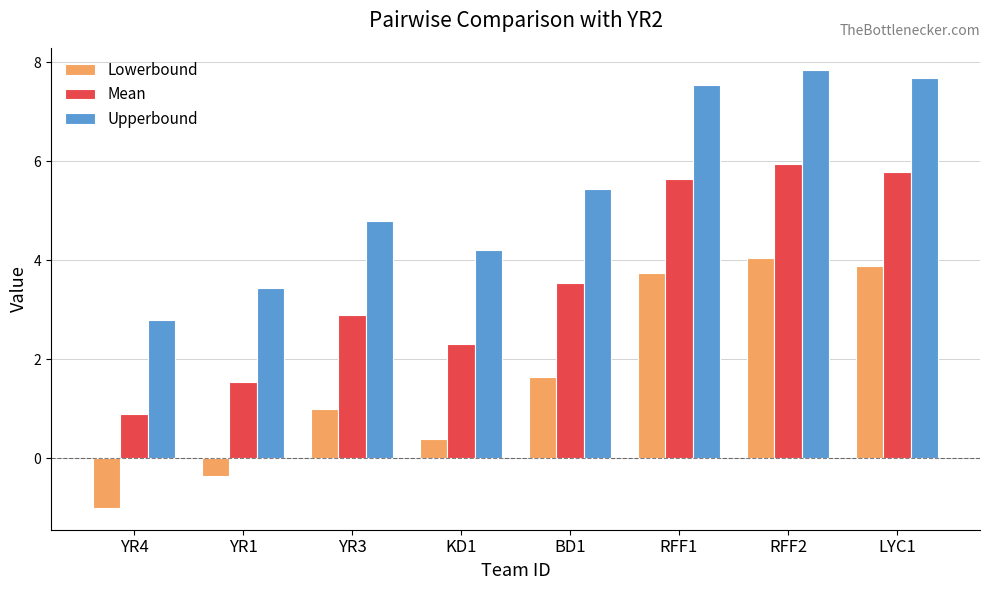

What is the spread (max minus min) of values at YR3?

3.8